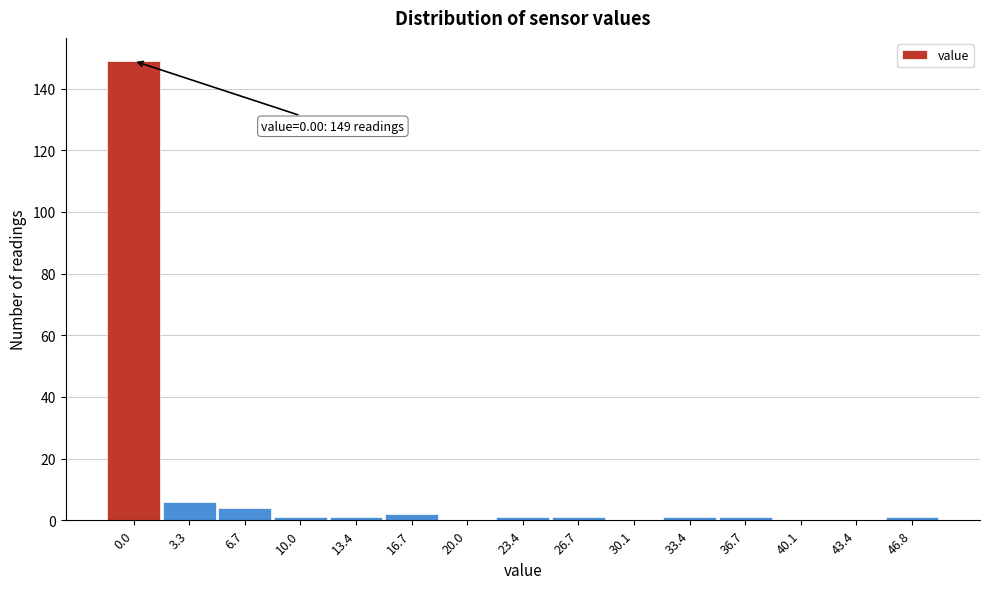

Reading left to right, extract all data points from this chart.

0.0=149	3.3=6	6.7=4	10.0=1	13.4=1	16.7=2	20.0=0	23.4=1	26.7=1	30.1=0	33.4=1	36.7=1	40.1=0	43.4=0	46.8=1